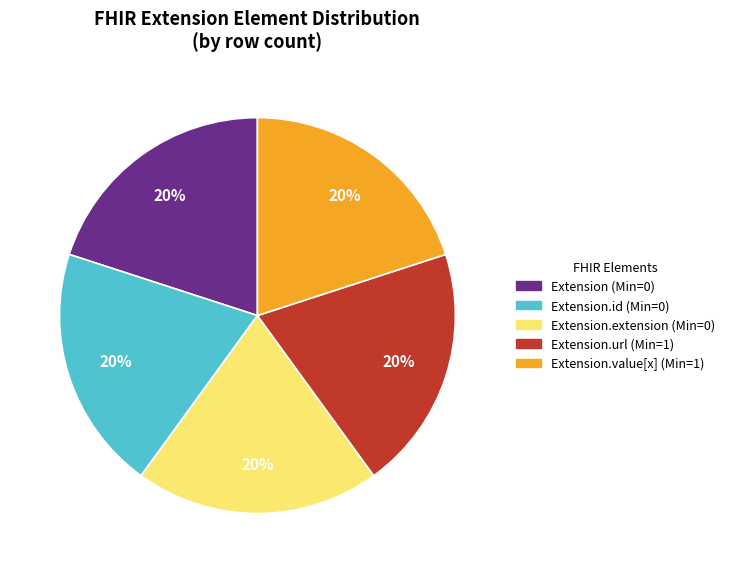

To the nearest percent, what is the average slice percentage?

20%